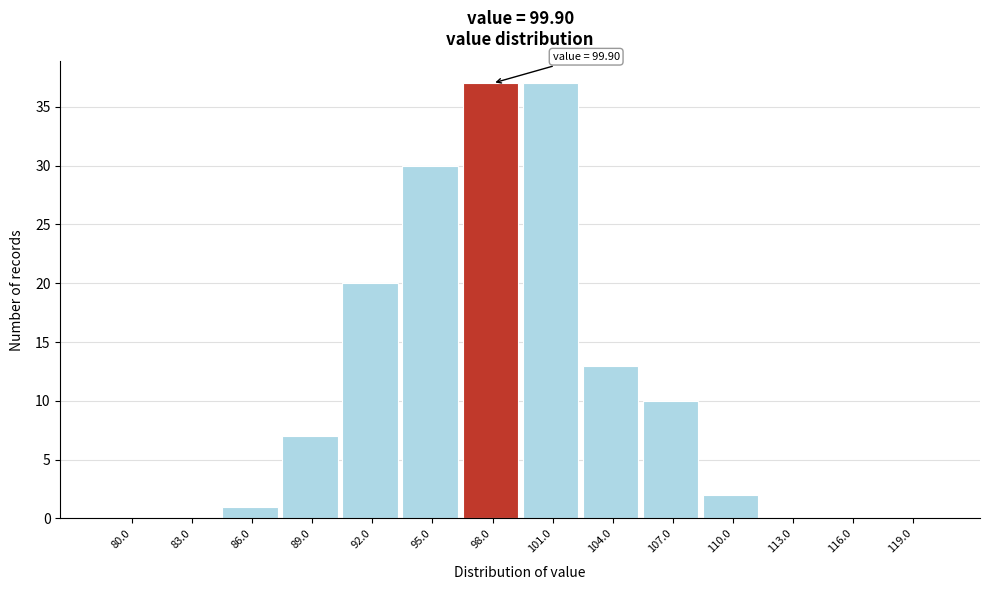

Reading right to left, list all the values displayed in this chart.

119.0=0	116.0=0	113.0=0	110.0=2	107.0=10	104.0=13	101.0=37	98.0=37	95.0=30	92.0=20	89.0=7	86.0=1	83.0=0	80.0=0